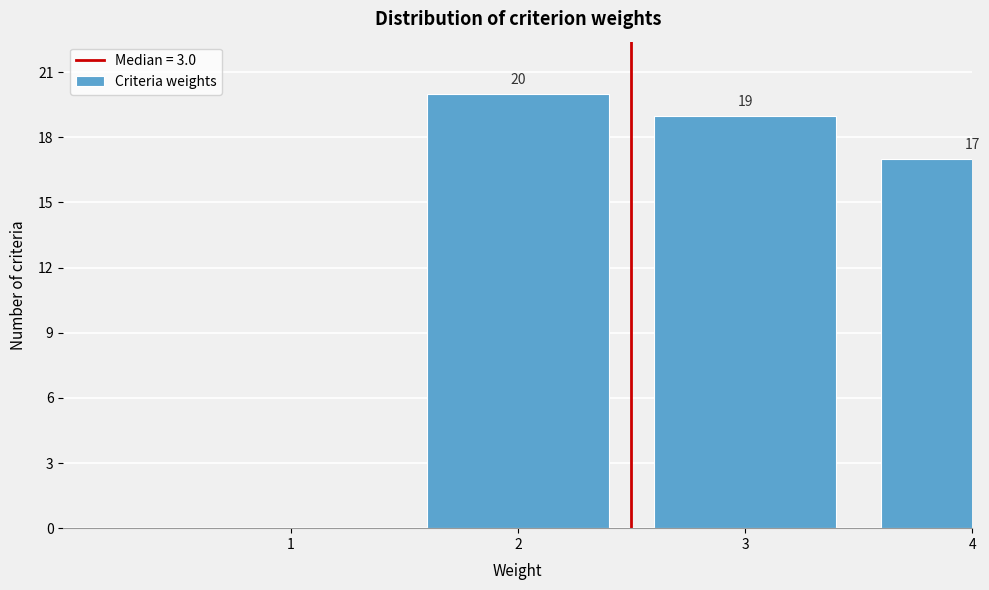

Reading left to right, what are all the values shown in this chart?

1=0	2=20	3=19	4=17